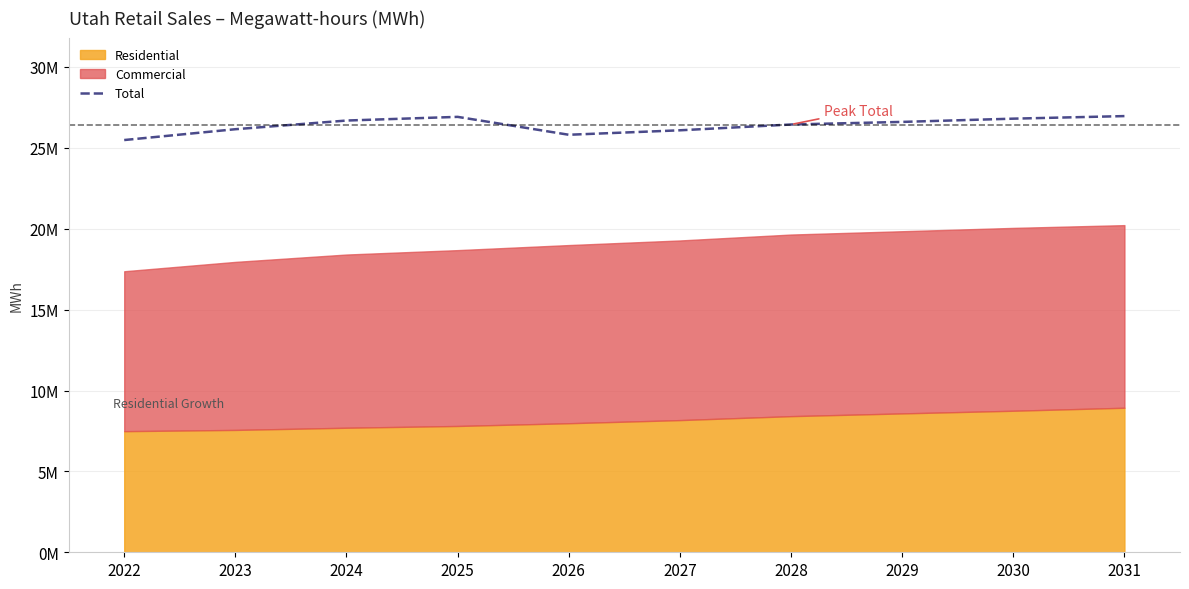

List the labels in order of value, largest first.

2031, 2025, 2030, 2024, 2029, 2028, 2023, 2027, 2026, 2022